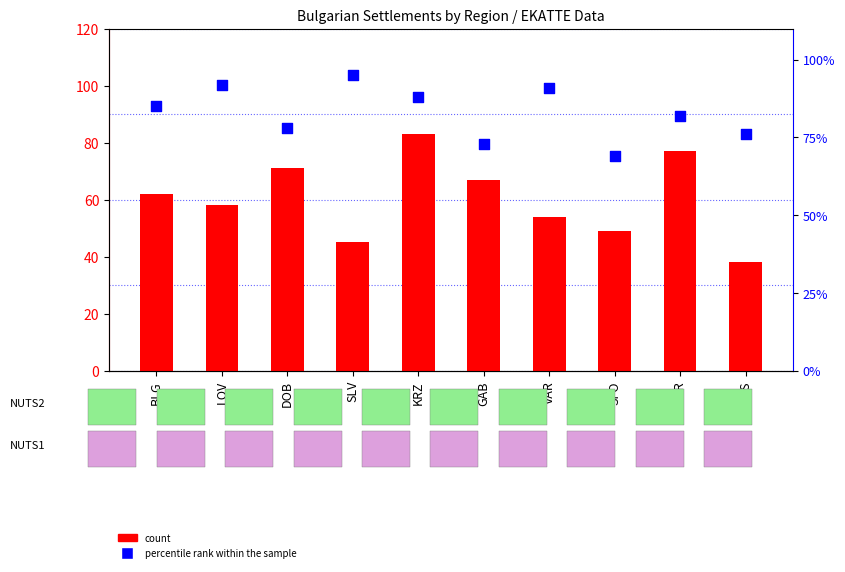

Is the value of count at VTR greater than the value of percentile rank within the sample at BLG?

No